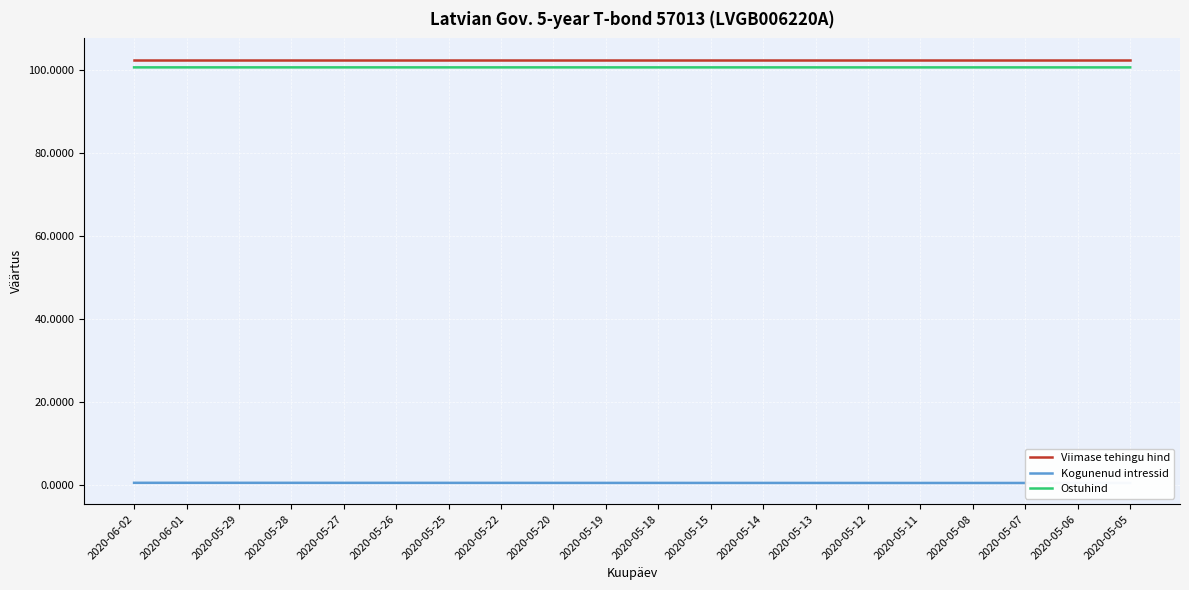

How many lines are shown in the chart?

3